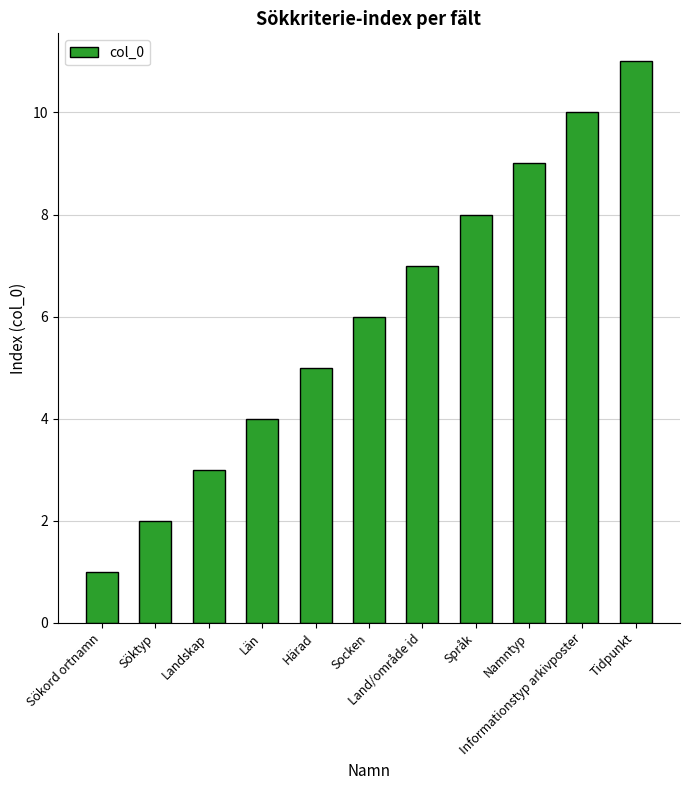

Reading left to right, list all the values displayed in this chart.

1	2	3	4	5	6	7	8	9	10	11